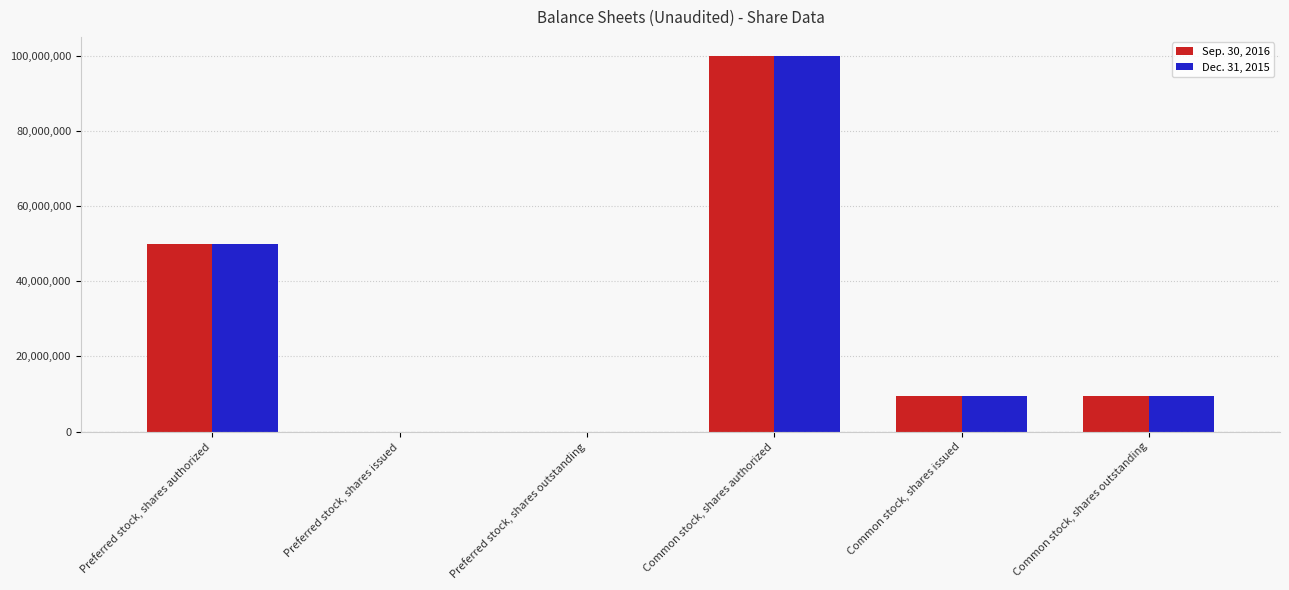

How many groups of bars are there?

6